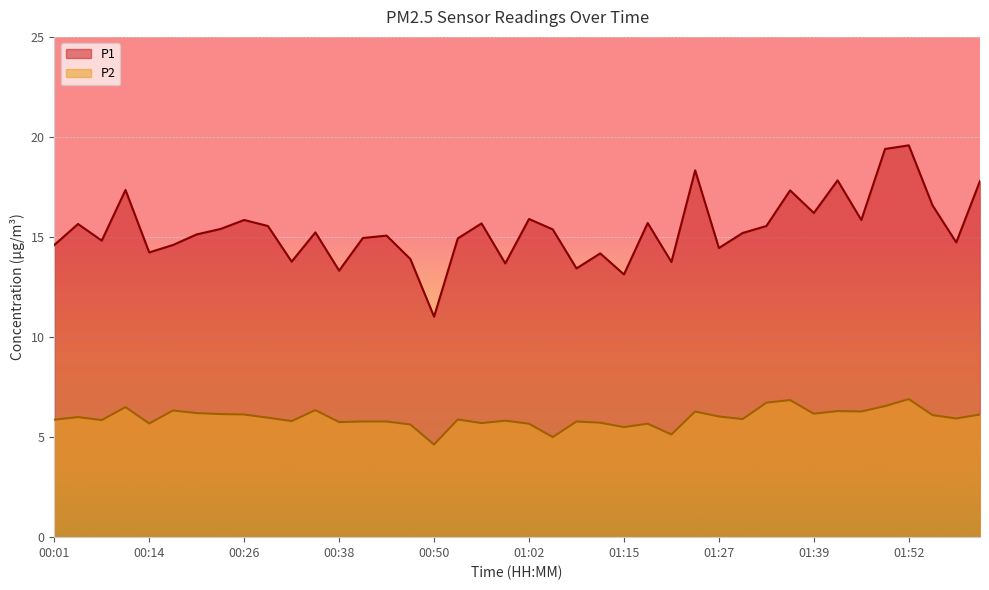

At how many categories does at least one series exceed 10?

40